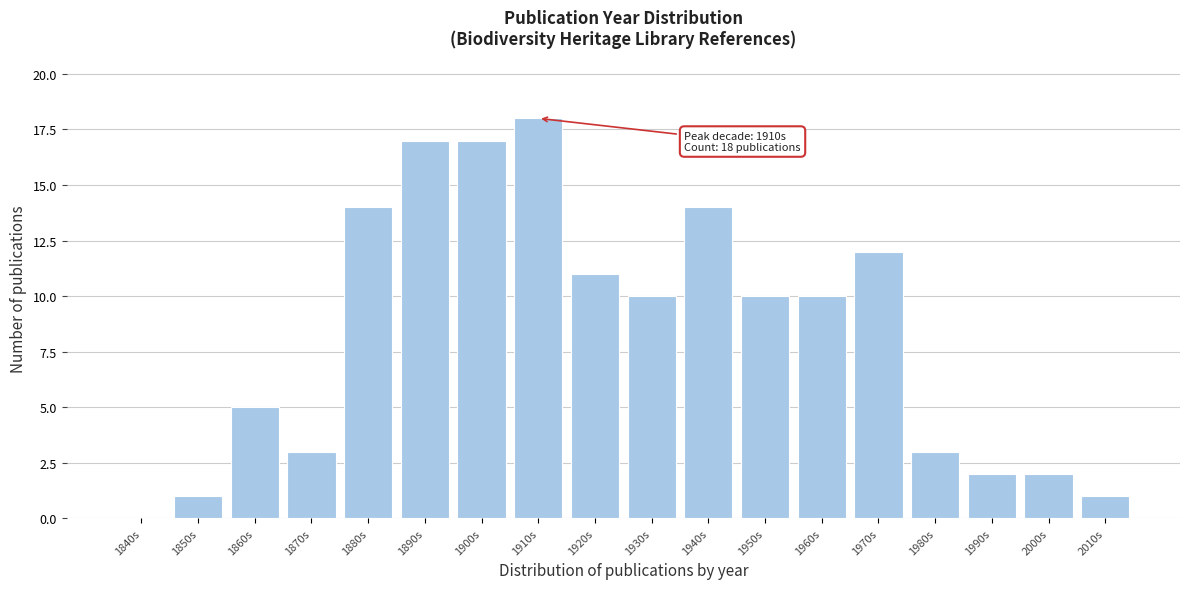

Reading right to left, extract all data points from this chart.

2010s=1	2000s=2	1990s=2	1980s=3	1970s=12	1960s=10	1950s=10	1940s=14	1930s=10	1920s=11	1910s=18	1900s=17	1890s=17	1880s=14	1870s=3	1860s=5	1850s=1	1840s=0